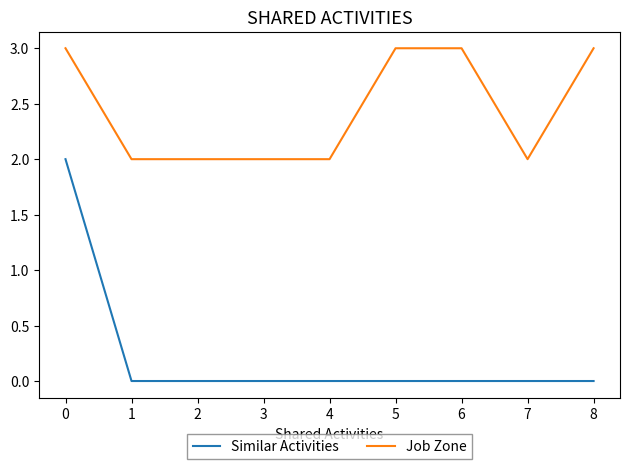

True or false: Similar Activities has a value of 0 at 3.

True